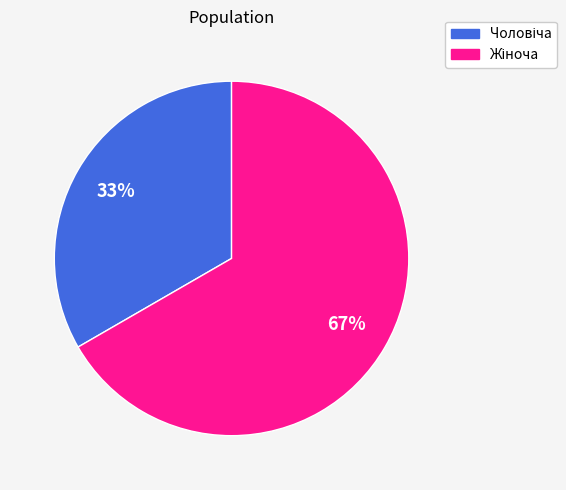

How many segments does this pie chart have?

2